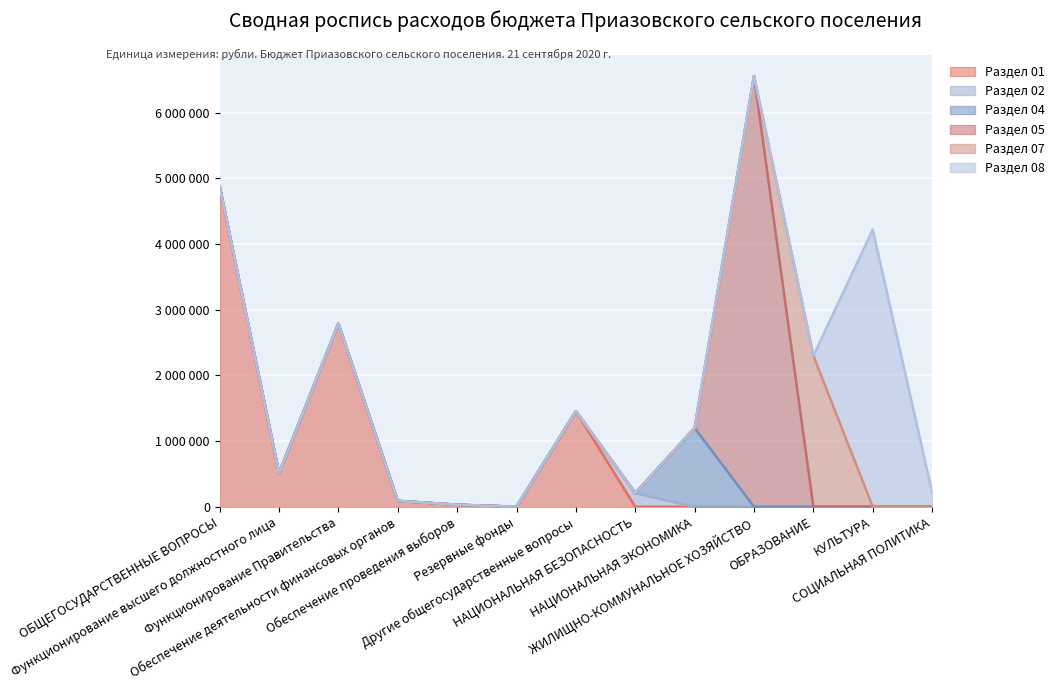

Reading right to left, extract all data points from this chart.

Раздел 01: СОЦИАЛЬНАЯ ПОЛИТИКА=0	КУЛЬТУРА=0	ОБРАЗОВАНИЕ=0	ЖИЛИЩНО-КОММУНАЛЬНОЕ ХОЗЯЙСТВО=0	НАЦИОНАЛЬНАЯ ЭКОНОМИКА=0	НАЦИОНАЛЬНАЯ БЕЗОПАСНОСТЬ=0	Другие общегосударственные вопросы=1456300	Резервные фонды=1000	Обеспечение проведения выборов=31300	Обеспечение деятельности финансовых органов=89900	Функционирование Правительства=2789300	Функционирование высшего должностного лица=513000	ОБЩЕГОСУДАРСТВЕННЫЕ ВОПРОСЫ=4880800
Раздел 02: СОЦИАЛЬНАЯ ПОЛИТИКА=0	КУЛЬТУРА=0	ОБРАЗОВАНИЕ=0	ЖИЛИЩНО-КОММУНАЛЬНОЕ ХОЗЯЙСТВО=0	НАЦИОНАЛЬНАЯ ЭКОНОМИКА=0	НАЦИОНАЛЬНАЯ БЕЗОПАСНОСТЬ=209200	Другие общегосударственные вопросы=0	Резервные фонды=0	Обеспечение проведения выборов=0	Обеспечение деятельности финансовых органов=0	Функционирование Правительства=0	Функционирование высшего должностного лица=0	ОБЩЕГОСУДАРСТВЕННЫЕ ВОПРОСЫ=0
Раздел 04: СОЦИАЛЬНАЯ ПОЛИТИКА=0	КУЛЬТУРА=0	ОБРАЗОВАНИЕ=0	ЖИЛИЩНО-КОММУНАЛЬНОЕ ХОЗЯЙСТВО=0	НАЦИОНАЛЬНАЯ ЭКОНОМИКА=1200000	НАЦИОНАЛЬНАЯ БЕЗОПАСНОСТЬ=0	Другие общегосударственные вопросы=0	Резервные фонды=0	Обеспечение проведения выборов=0	Обеспечение деятельности финансовых органов=0	Функционирование Правительства=0	Функционирование высшего должностного лица=0	ОБЩЕГОСУДАРСТВЕННЫЕ ВОПРОСЫ=0
Раздел 05: СОЦИАЛЬНАЯ ПОЛИТИКА=0	КУЛЬТУРА=0	ОБРАЗОВАНИЕ=0	ЖИЛИЩНО-КОММУНАЛЬНОЕ ХОЗЯЙСТВО=6557300	НАЦИОНАЛЬНАЯ ЭКОНОМИКА=0	НАЦИОНАЛЬНАЯ БЕЗОПАСНОСТЬ=0	Другие общегосударственные вопросы=0	Резервные фонды=0	Обеспечение проведения выборов=0	Обеспечение деятельности финансовых органов=0	Функционирование Правительства=0	Функционирование высшего должностного лица=0	ОБЩЕГОСУДАРСТВЕННЫЕ ВОПРОСЫ=0
Раздел 07: СОЦИАЛЬНАЯ ПОЛИТИКА=0	КУЛЬТУРА=0	ОБРАЗОВАНИЕ=2300000	ЖИЛИЩНО-КОММУНАЛЬНОЕ ХОЗЯЙСТВО=0	НАЦИОНАЛЬНАЯ ЭКОНОМИКА=0	НАЦИОНАЛЬНАЯ БЕЗОПАСНОСТЬ=0	Другие общегосударственные вопросы=0	Резервные фонды=0	Обеспечение проведения выборов=0	Обеспечение деятельности финансовых органов=0	Функционирование Правительства=0	Функционирование высшего должностного лица=0	ОБЩЕГОСУДАРСТВЕННЫЕ ВОПРОСЫ=0
Раздел 08: СОЦИАЛЬНАЯ ПОЛИТИКА=220000	КУЛЬТУРА=4220000	ОБРАЗОВАНИЕ=0	ЖИЛИЩНО-КОММУНАЛЬНОЕ ХОЗЯЙСТВО=0	НАЦИОНАЛЬНАЯ ЭКОНОМИКА=0	НАЦИОНАЛЬНАЯ БЕЗОПАСНОСТЬ=0	Другие общегосударственные вопросы=0	Резервные фонды=0	Обеспечение проведения выборов=0	Обеспечение деятельности финансовых органов=0	Функционирование Правительства=0	Функционирование высшего должностного лица=0	ОБЩЕГОСУДАРСТВЕННЫЕ ВОПРОСЫ=0